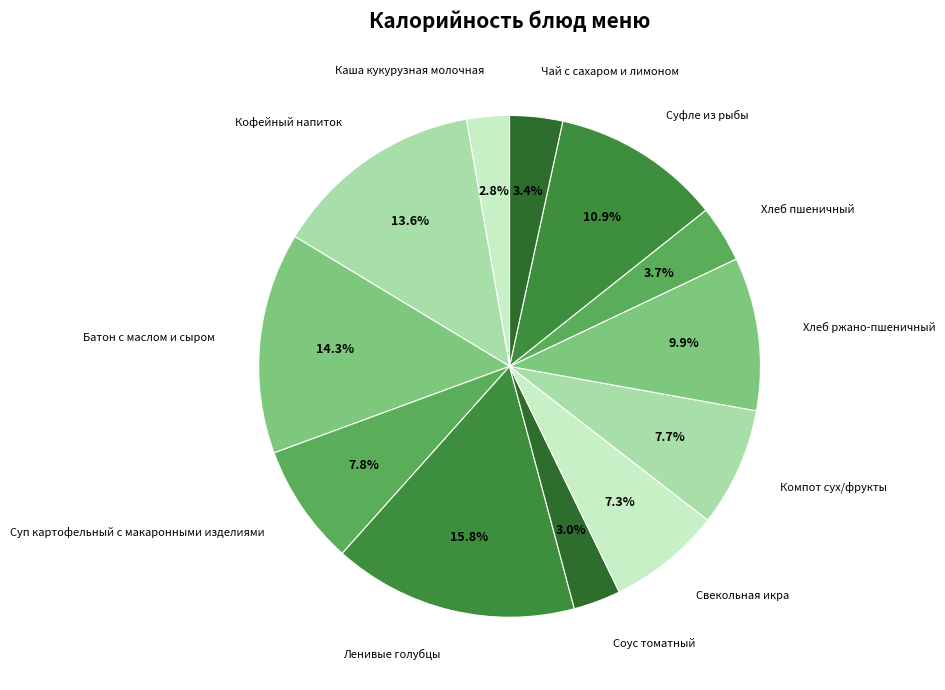

Between Кофейный напиток and Хлеб ржано-пшеничный, which is larger?

Кофейный напиток